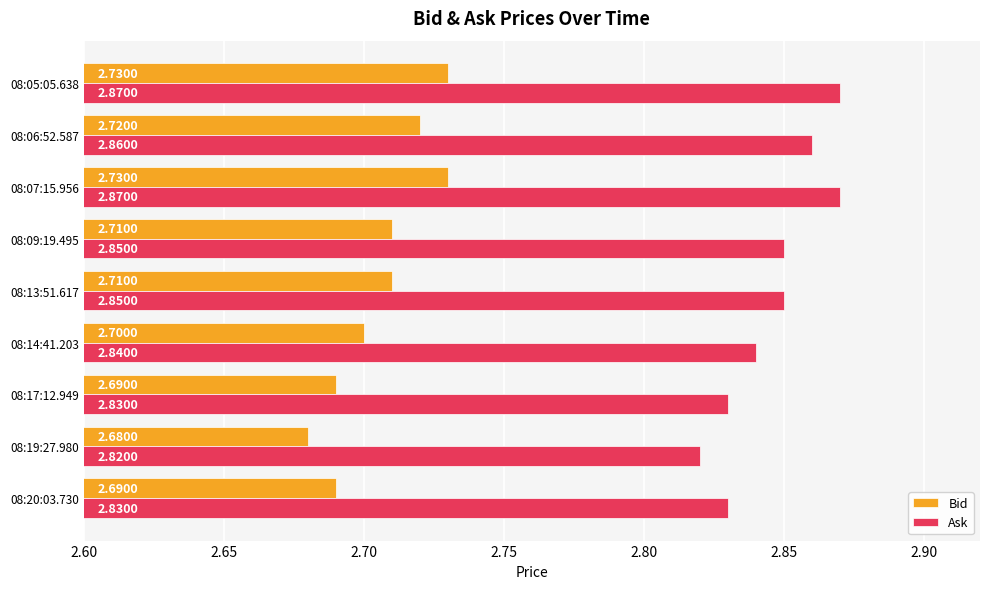

What are all the series names shown in the legend?

Bid, Ask